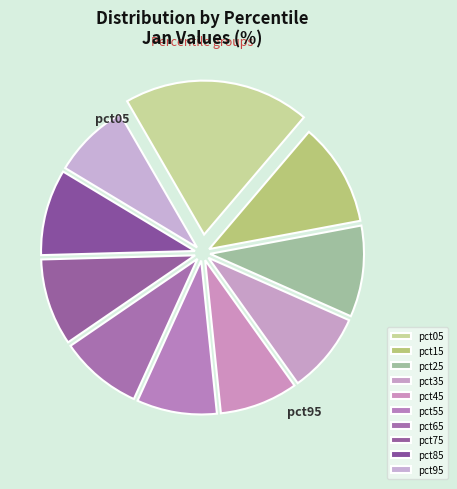

To the nearest percent, what is the average slice percentage?

10%